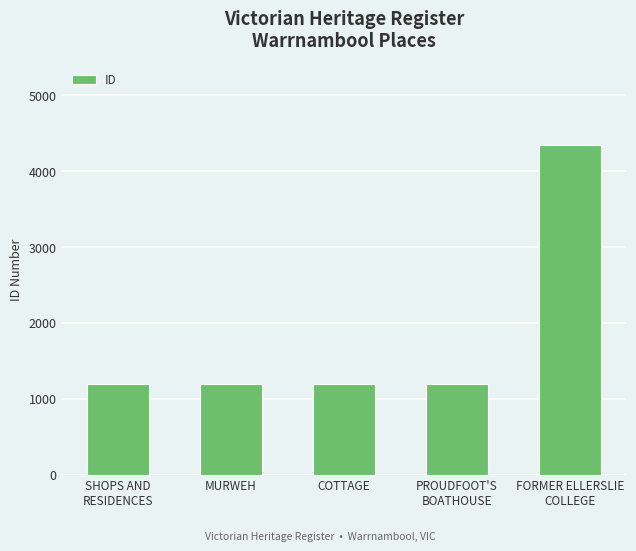

What is the ratio of the value at MURWEH to the value at PROUDFOOT'S
BOATHOUSE?

1.0